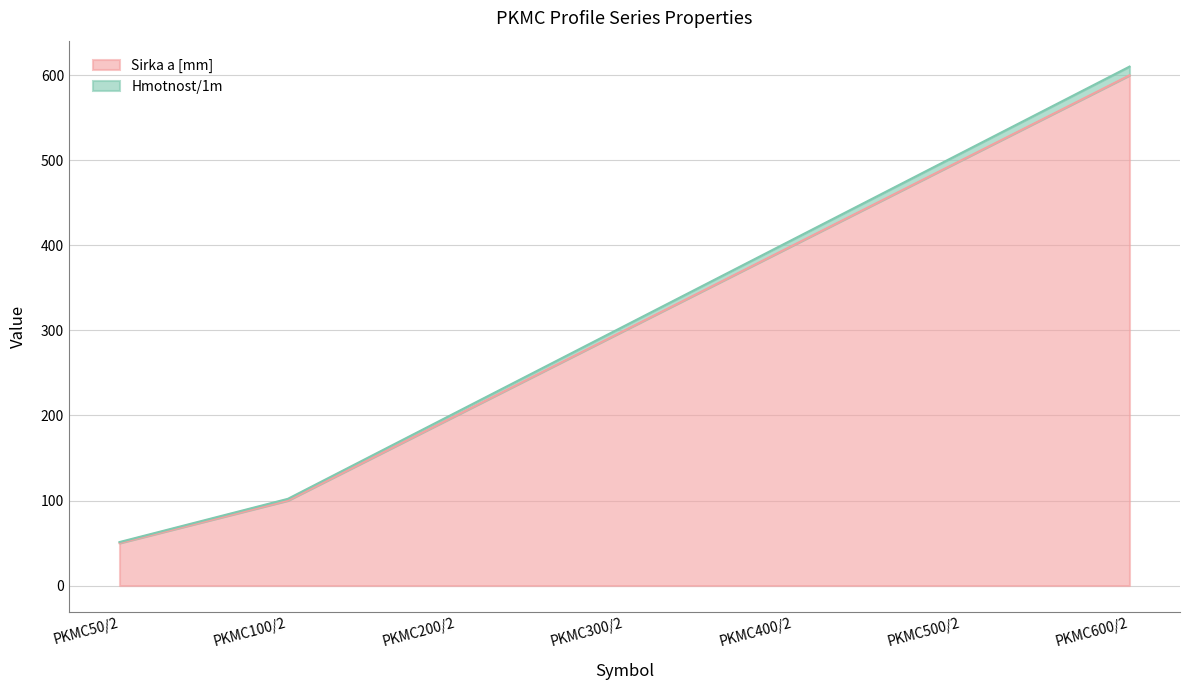

What is the value of the Hmotnost/1m point at the 6th from the left?

508.6